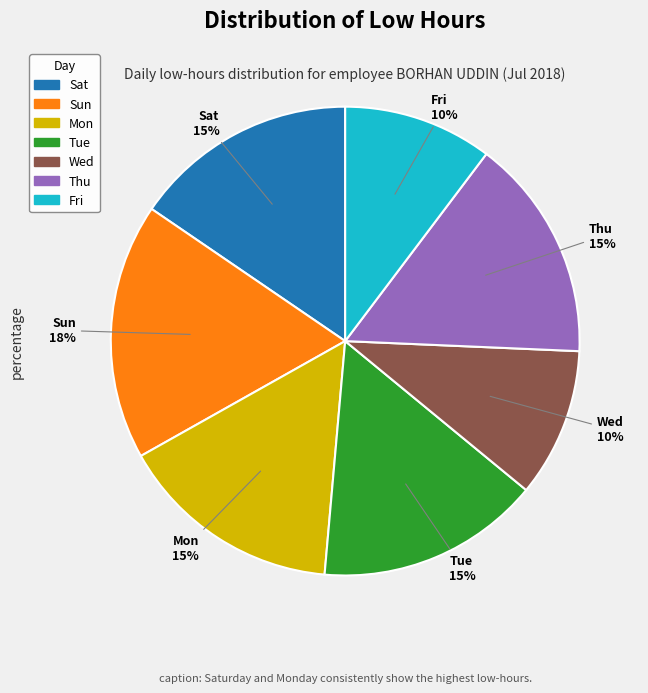

To the nearest percent, what is the average slice percentage?

14%